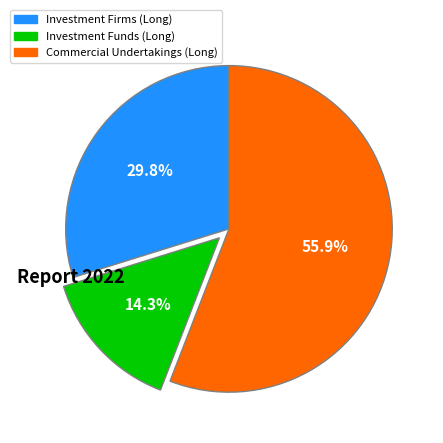

Is there any slice that represents more than half of the pie?

Yes